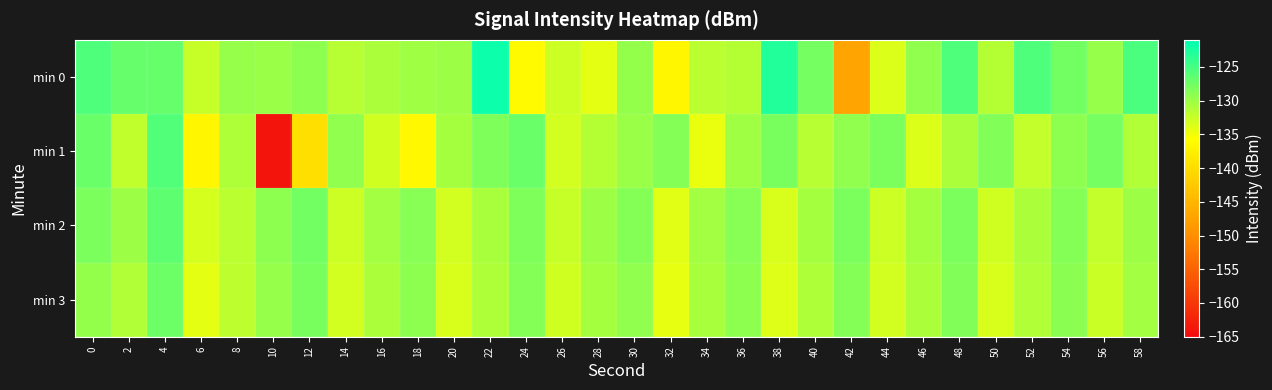

At which category is the sum across all series the highest?

4